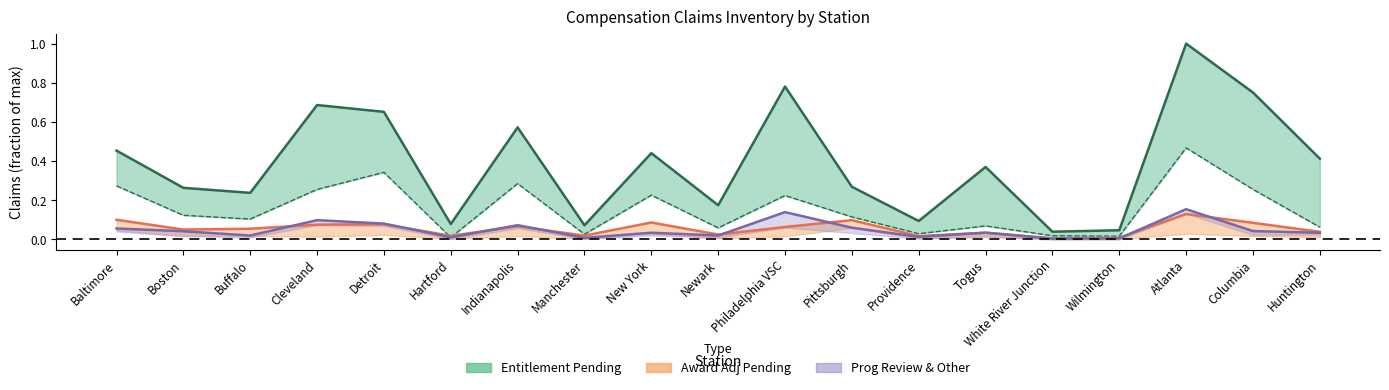

At which label is Entitlement Pending 125+ closest to 0?

Hartford